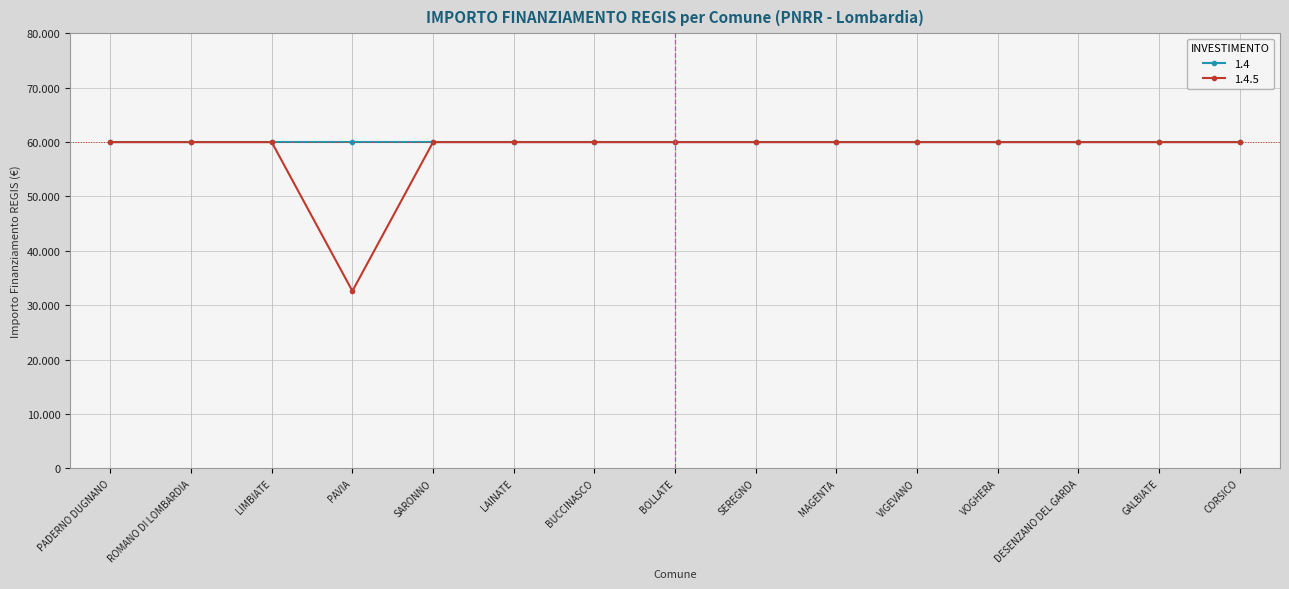

What are all the series names shown in the legend?

1.4, 1.4.5